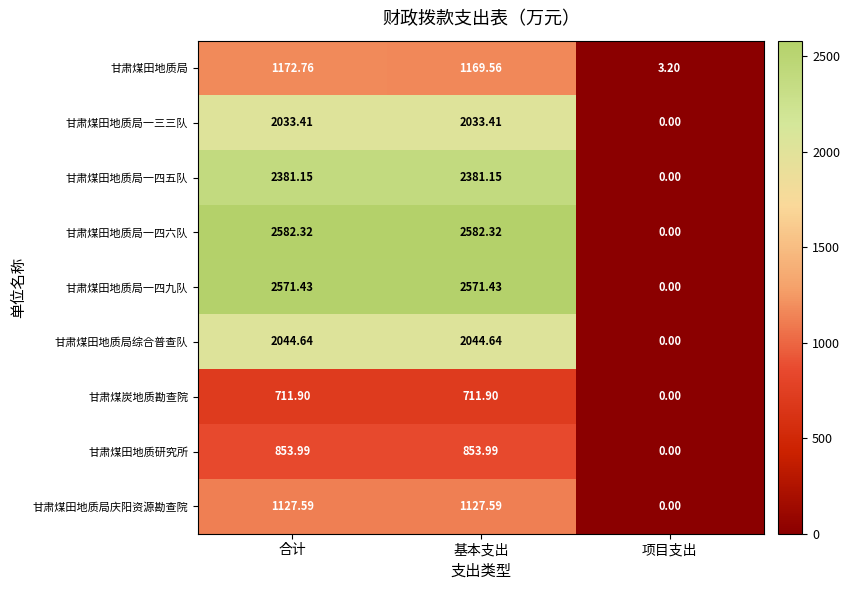

At which label does 甘肃煤田地质局 reach its peak?

合计